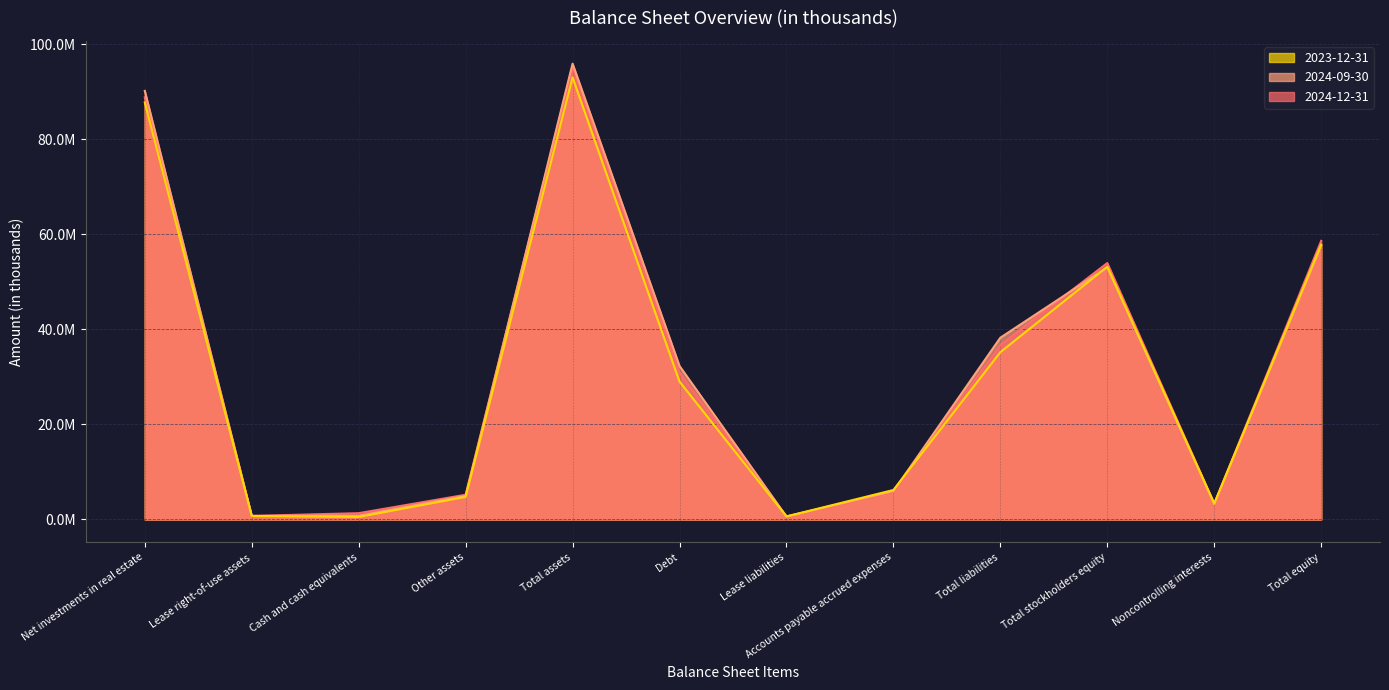

In 2024-12-31, how many points are higher than both neighbors (excluding endpoints)?

2